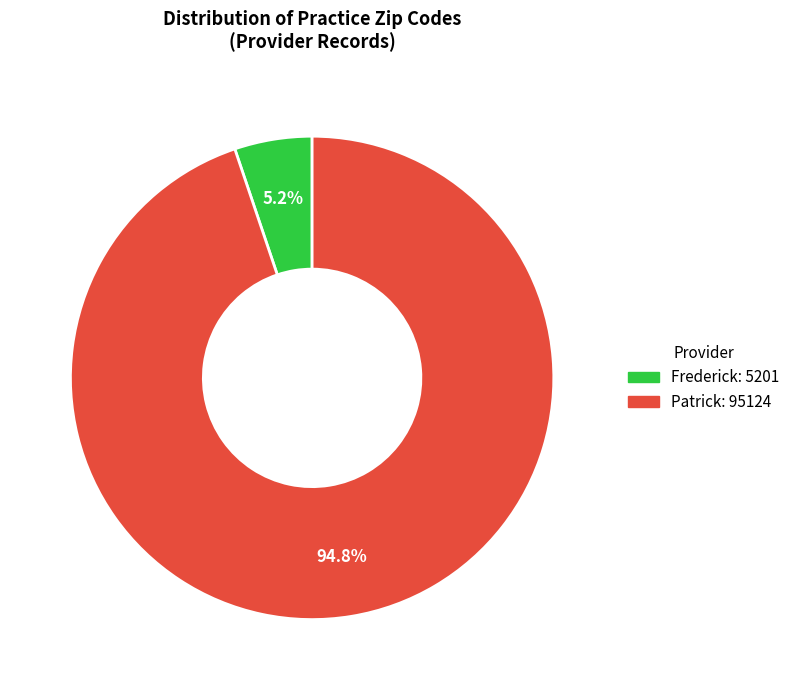

Which slice represents more than half of the pie?

Patrick